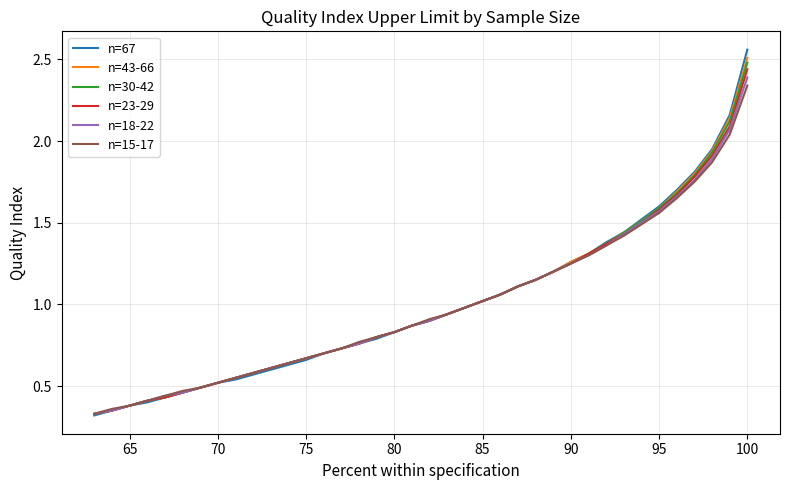

How many lines are shown in the chart?

6